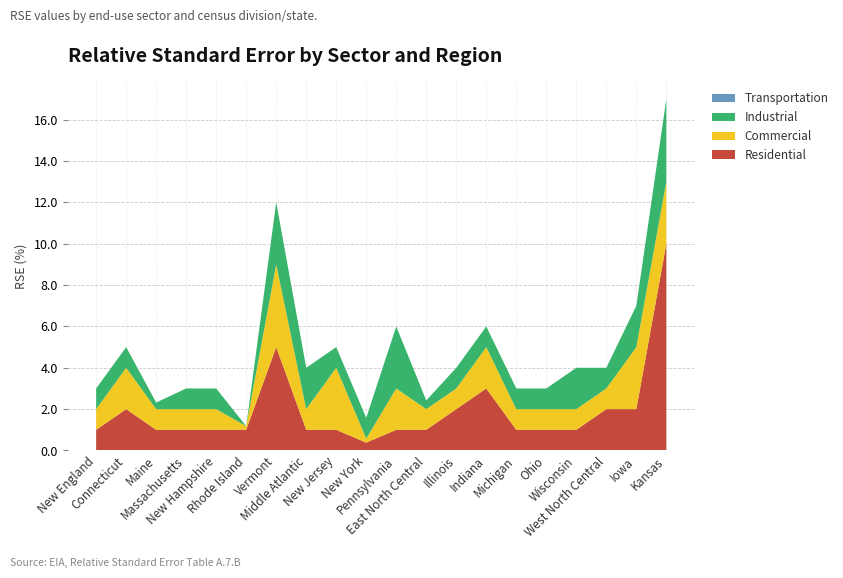

Reading left to right, list all the values displayed in this chart.

Residential: 1.0	2.0	1.0	1.0	1.0	1.0	5.0	1.0	1.0	0.4	1.0	1.0	2.0	3.0	1.0	1.0	1.0	2.0	2.0	10.0
Commercial: 1.0	2.0	1.0	1.0	1.0	0.2	4.0	1.0	3.0	0.2	2.0	1.0	1.0	2.0	1.0	1.0	1.0	1.0	3.0	3.0
Industrial: 1.0	1.0	0.3	1.0	1.0	0.0	3.0	2.0	1.0	1.0	3.0	0.4	1.0	1.0	1.0	1.0	2.0	1.0	2.0	4.0
Transportation: 0.0	0.0	0.0	0.0	0.0	0.0	0.0	0.0	0.0	0.0	0.0	0.0	0.0	0.0	0.0	0.0	0.0	0.0	0.0	0.0